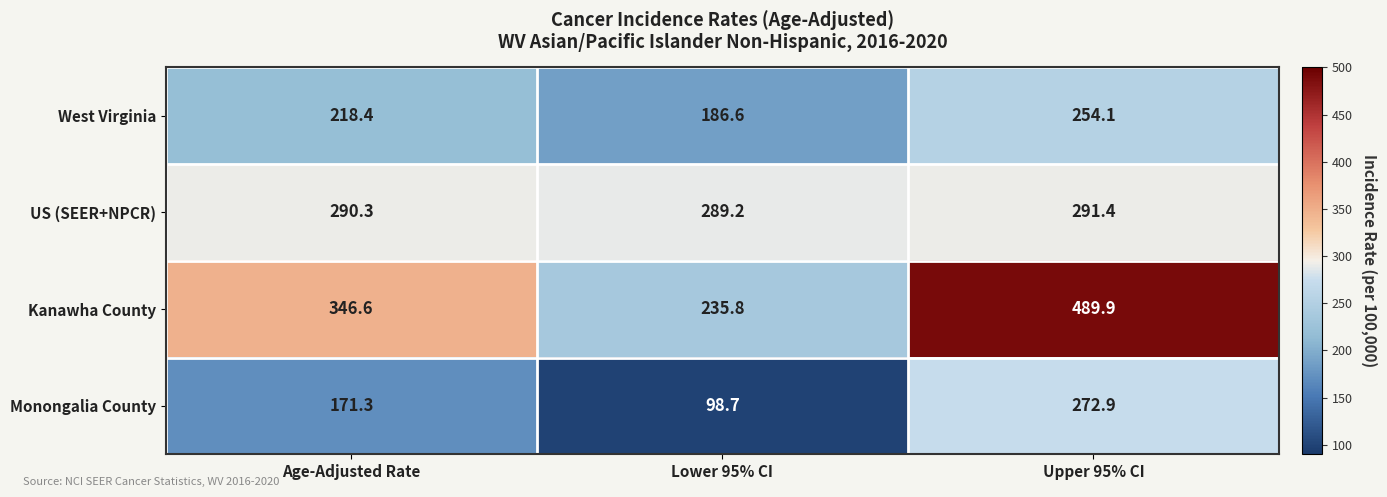

How many data points in West Virginia are less than 218?

1